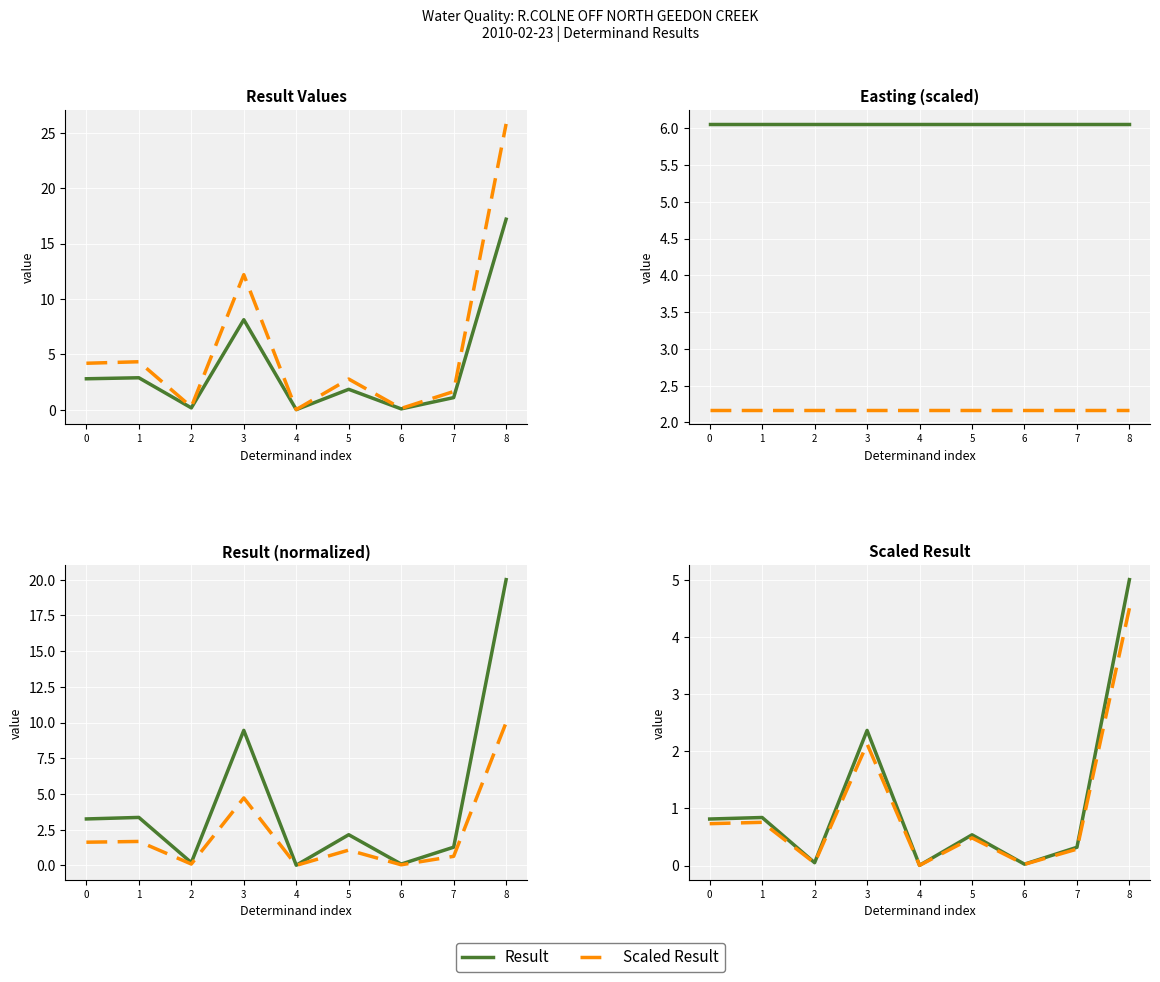

At which category is the sum across all series the highest?

8